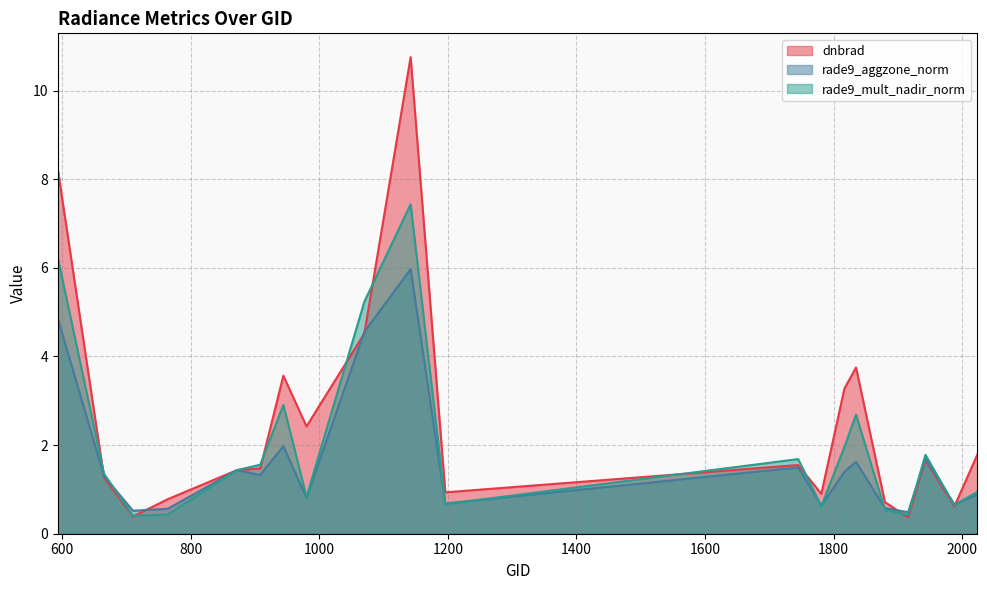

Reading left to right, extract all data points from this chart.

dnbrad: 8.2	1.3	0.4	0.8	1.4	1.5	3.6	2.4	4.5	10.8	0.9	1.5	0.9	3.3	3.8	0.7	0.4	1.7	0.6	1.8
rade9_aggzone_norm: 4.9	1.3	0.5	0.6	1.4	1.3	2.0	0.8	4.6	6.0	0.7	1.5	0.6	1.4	1.6	0.6	0.5	1.7	0.7	0.9
rade9_mult_nadir_norm: 6.2	1.3	0.4	0.4	1.4	1.6	2.9	0.8	5.2	7.4	0.7	1.7	0.6	2.0	2.7	0.5	0.4	1.8	0.6	0.9